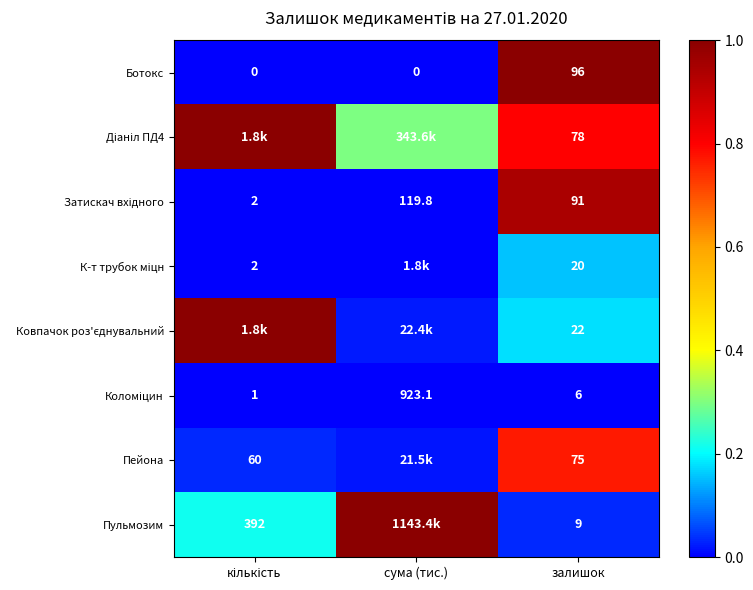

Which has a higher value, сума (тис.) or кількість?

сума (тис.)